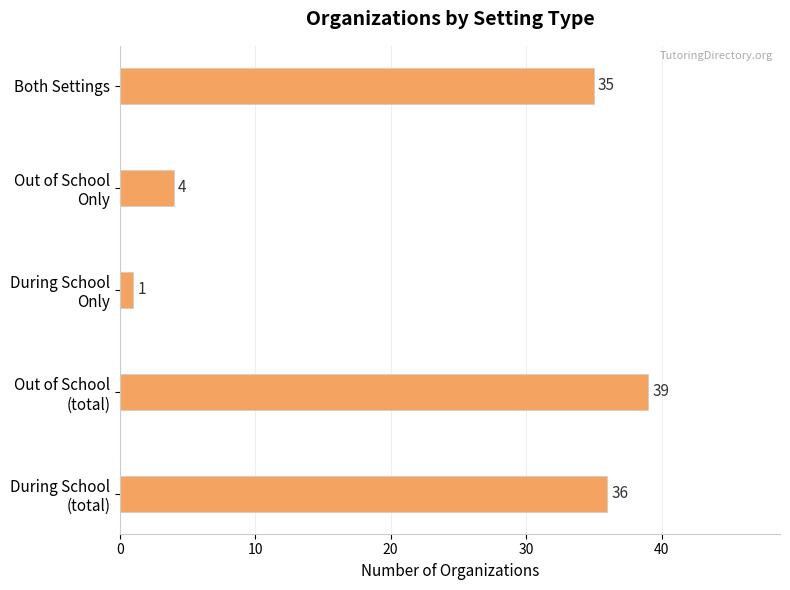

What is the maximum value shown in the chart?

39